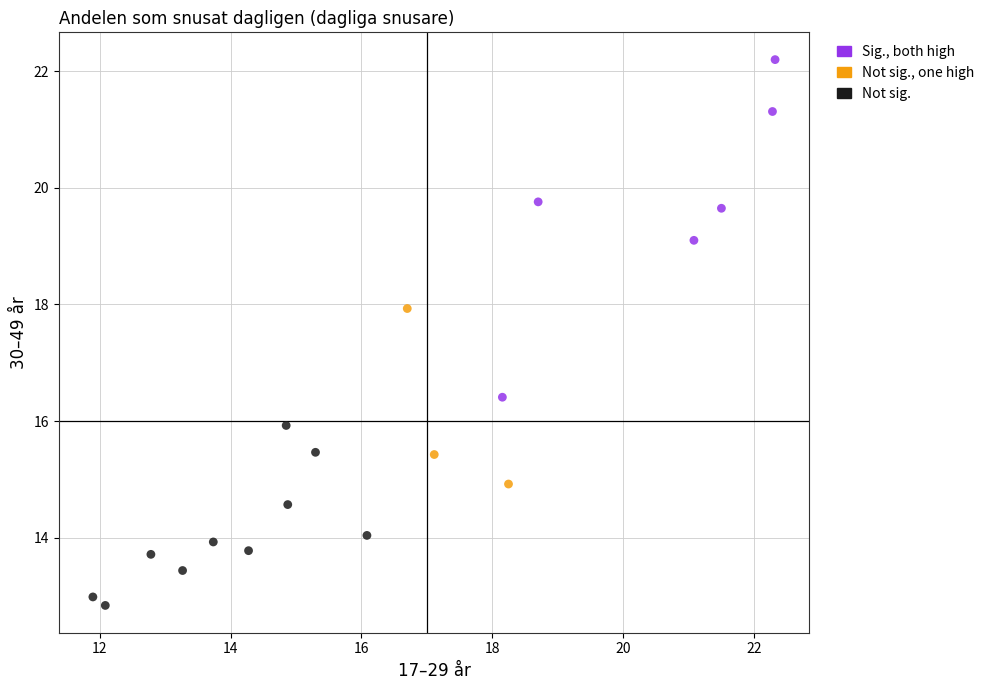

Which series contains the lowest Y value?

Not sig.